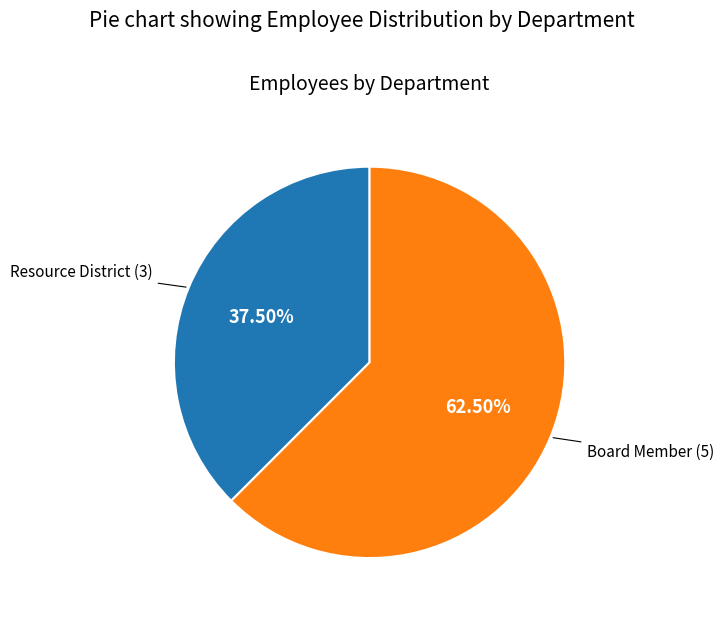

Does any single category account for the majority?

Yes